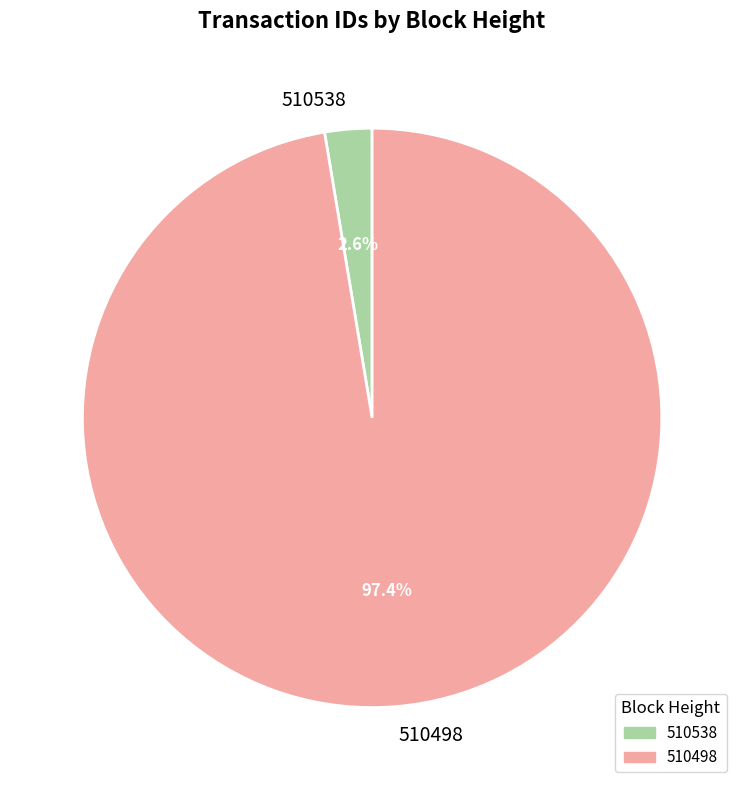

Which category has the biggest portion of the pie?

510498